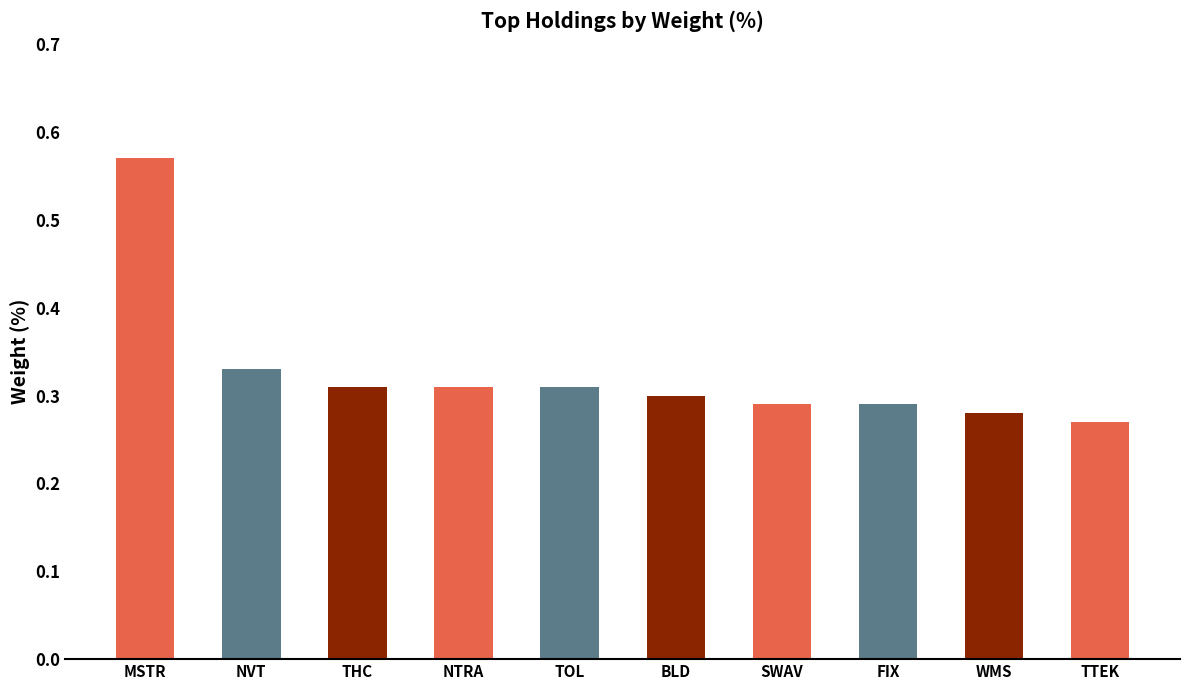

Which category has the highest value across all series?

MSTR